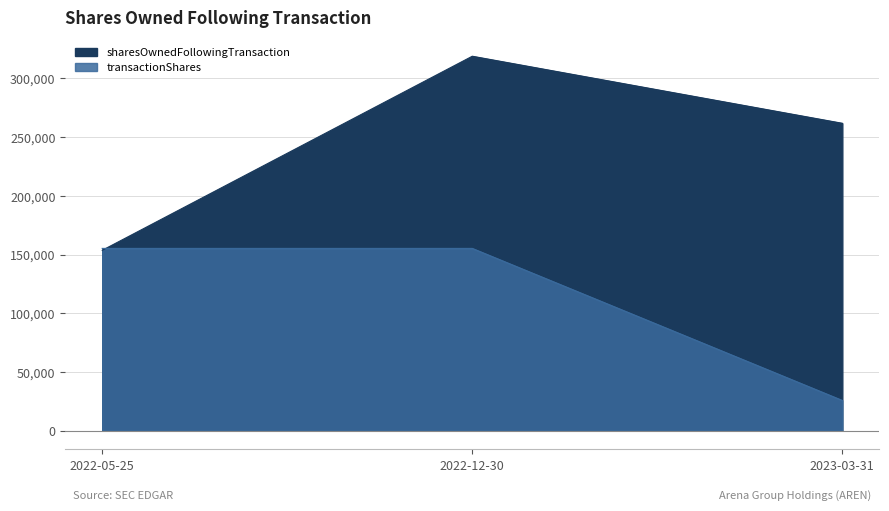

Is it true that transactionShares equals 249211 at 2022-05-25?

False